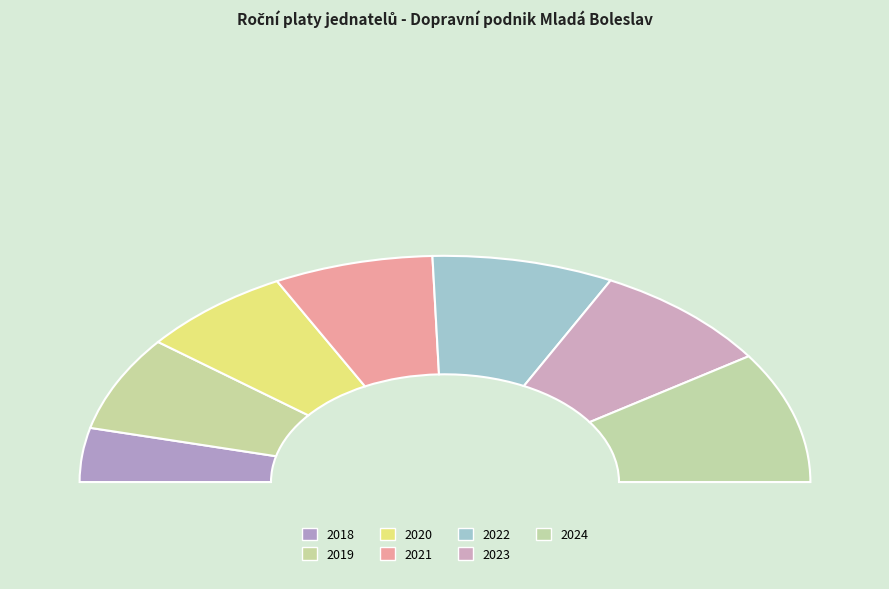

Which category has the smallest portion of the pie?

2018